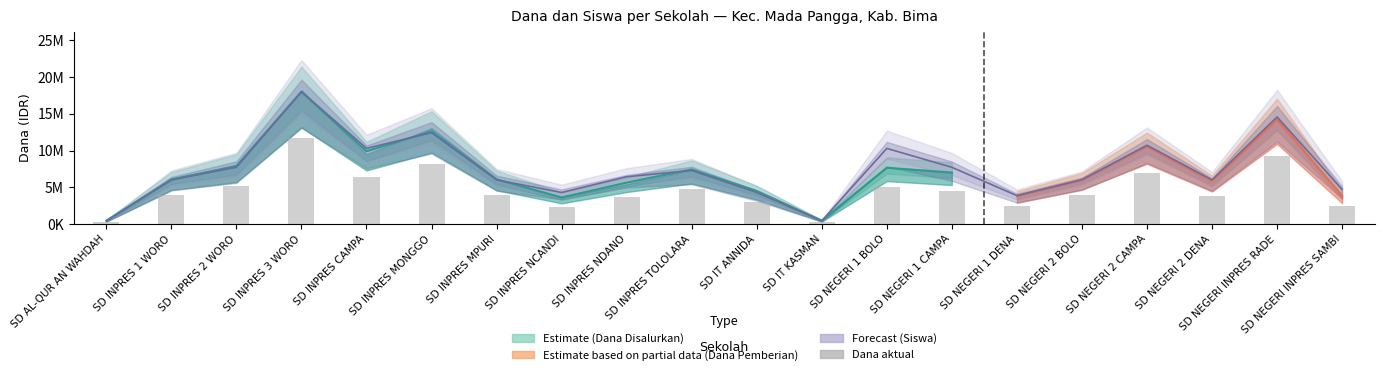

How many data points are less than 3948750?

8